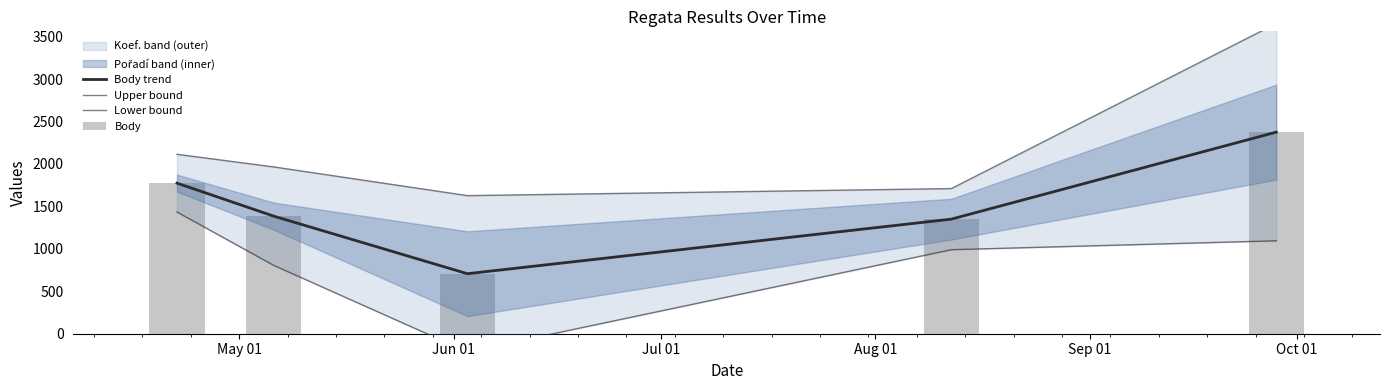

How many data points in Upper bound are above 1965?

2